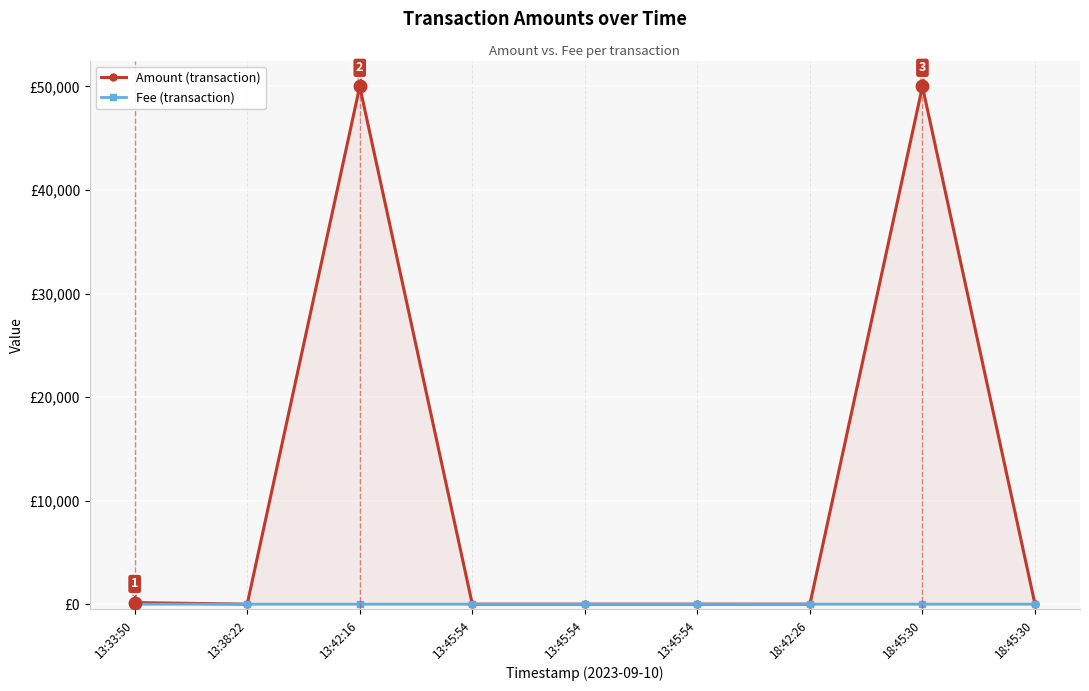

How many values in Amount (transaction) are above zero?

4